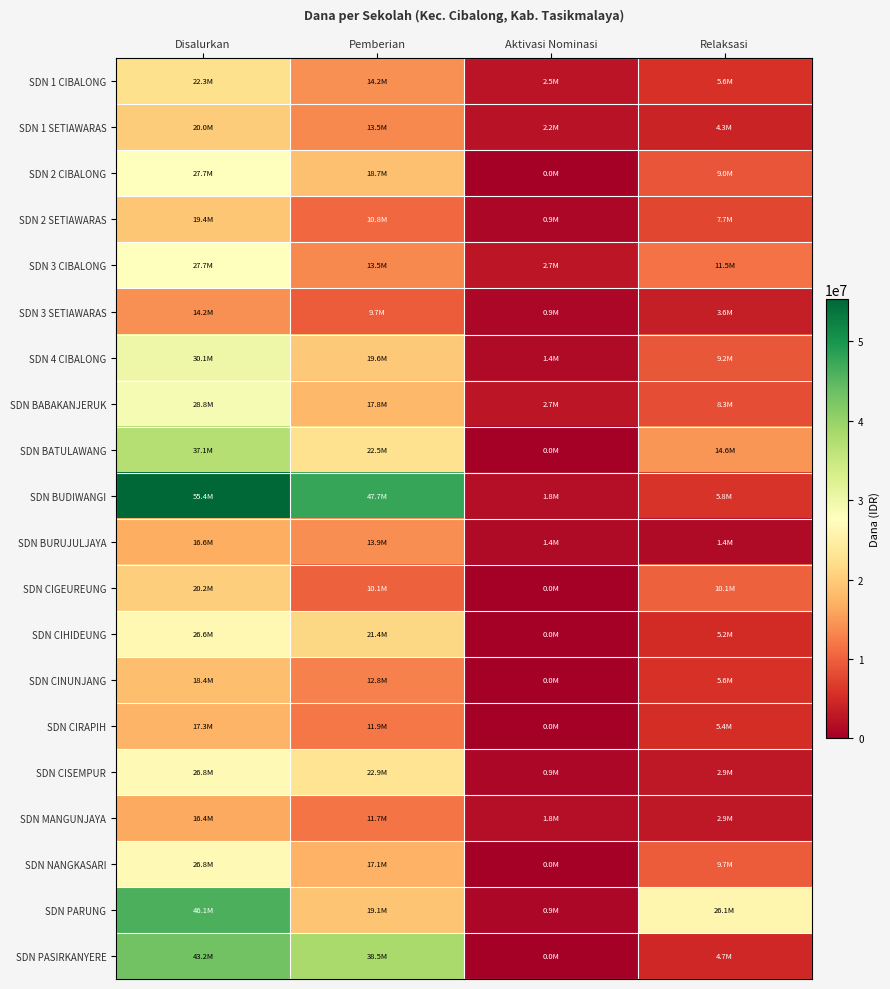

Reading left to right, extract all data points from this chart.

SDN 1 CIBALONG: Disalurkan=22275000	Pemberian=14175000	Aktivasi Nominasi=2475000	Relaksasi=5625000
SDN 1 SETIAWARAS: Disalurkan=20025000	Pemberian=13500000	Aktivasi Nominasi=2250000	Relaksasi=4275000
SDN 2 CIBALONG: Disalurkan=27675000	Pemberian=18675000	Aktivasi Nominasi=0	Relaksasi=9000000
SDN 2 SETIAWARAS: Disalurkan=19350000	Pemberian=10800000	Aktivasi Nominasi=900000	Relaksasi=7650000
SDN 3 CIBALONG: Disalurkan=27675000	Pemberian=13500000	Aktivasi Nominasi=2700000	Relaksasi=11475000
SDN 3 SETIAWARAS: Disalurkan=14175000	Pemberian=9675000	Aktivasi Nominasi=900000	Relaksasi=3600000
SDN 4 CIBALONG: Disalurkan=30150000	Pemberian=19575000	Aktivasi Nominasi=1350000	Relaksasi=9225000
SDN BABAKANJERUK: Disalurkan=28800000	Pemberian=17775000	Aktivasi Nominasi=2700000	Relaksasi=8325000
SDN BATULAWANG: Disalurkan=37125000	Pemberian=22500000	Aktivasi Nominasi=0	Relaksasi=14625000
SDN BUDIWANGI: Disalurkan=55350000	Pemberian=47700000	Aktivasi Nominasi=1800000	Relaksasi=5850000
SDN BURUJULJAYA: Disalurkan=16650000	Pemberian=13950000	Aktivasi Nominasi=1350000	Relaksasi=1350000
SDN CIGEUREUNG: Disalurkan=20250000	Pemberian=10125000	Aktivasi Nominasi=0	Relaksasi=10125000
SDN CIHIDEUNG: Disalurkan=26550000	Pemberian=21375000	Aktivasi Nominasi=0	Relaksasi=5175000
SDN CINUNJANG: Disalurkan=18450000	Pemberian=12825000	Aktivasi Nominasi=0	Relaksasi=5625000
SDN CIRAPIH: Disalurkan=17325000	Pemberian=11925000	Aktivasi Nominasi=0	Relaksasi=5400000
SDN CISEMPUR: Disalurkan=26775000	Pemberian=22950000	Aktivasi Nominasi=900000	Relaksasi=2925000
SDN MANGUNJAYA: Disalurkan=16425000	Pemberian=11700000	Aktivasi Nominasi=1800000	Relaksasi=2925000
SDN NANGKASARI: Disalurkan=26775000	Pemberian=17100000	Aktivasi Nominasi=0	Relaksasi=9675000
SDN PARUNG: Disalurkan=46125000	Pemberian=19125000	Aktivasi Nominasi=900000	Relaksasi=26100000
SDN PASIRKANYERE: Disalurkan=43200000	Pemberian=38475000	Aktivasi Nominasi=0	Relaksasi=4725000